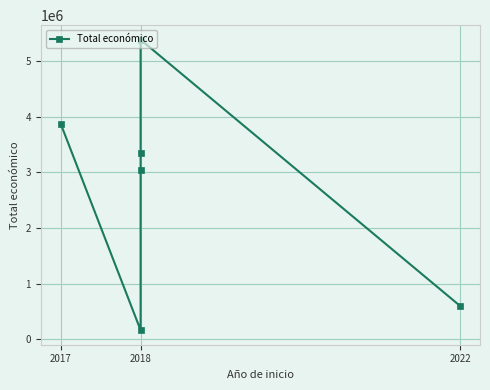

How many data points are less than 3342252?

3